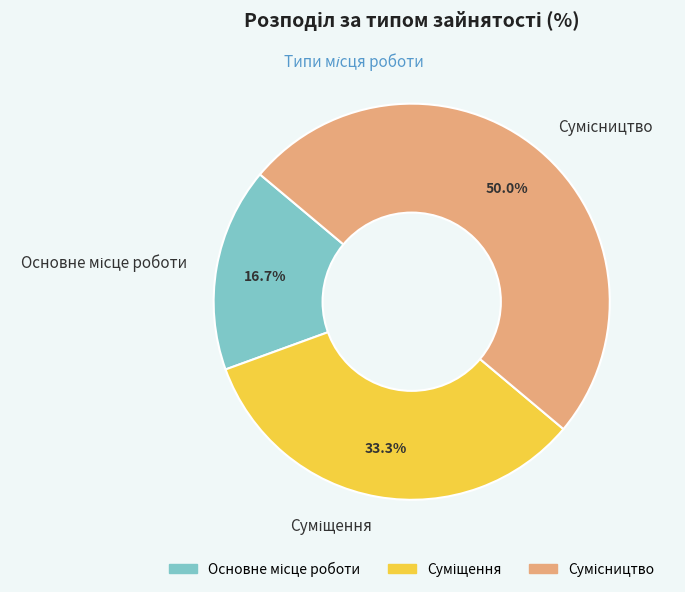

To the nearest percent, what is the difference between the Основне місце роботи and Сумісництво slice percentages?

33%